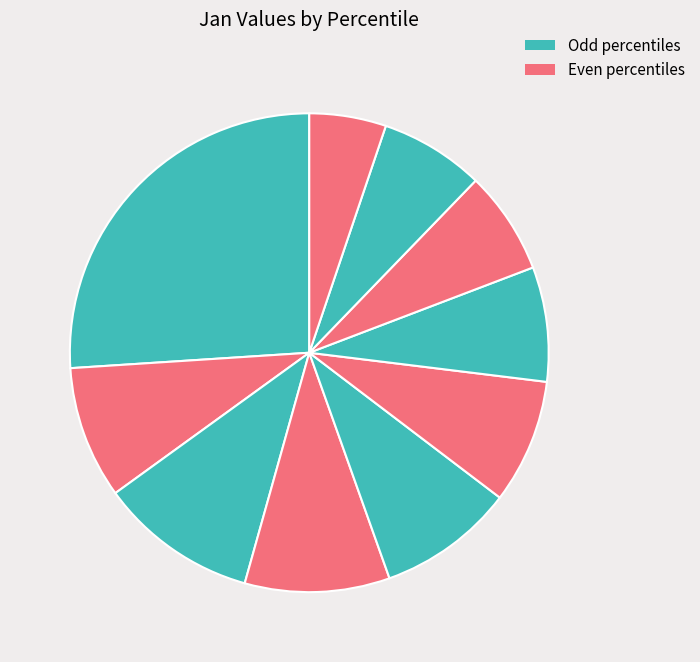

How many slices are in this pie chart?

10